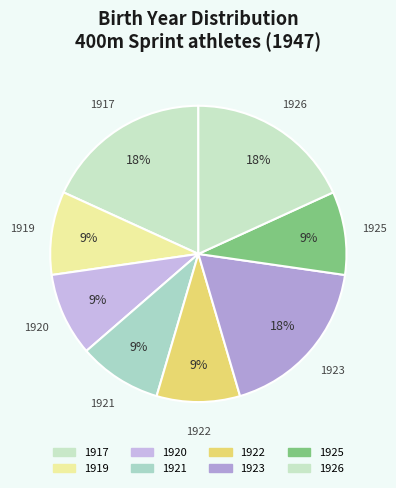

To the nearest percent, what is the difference between the largest and smallest slice percentages?

9%